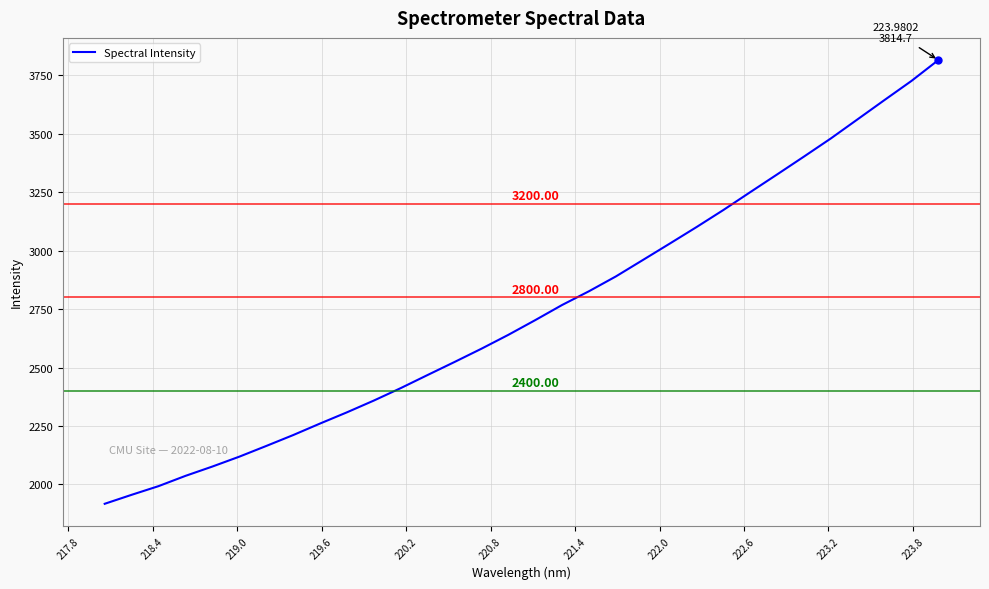

Does the chart have visible grid lines?

Yes